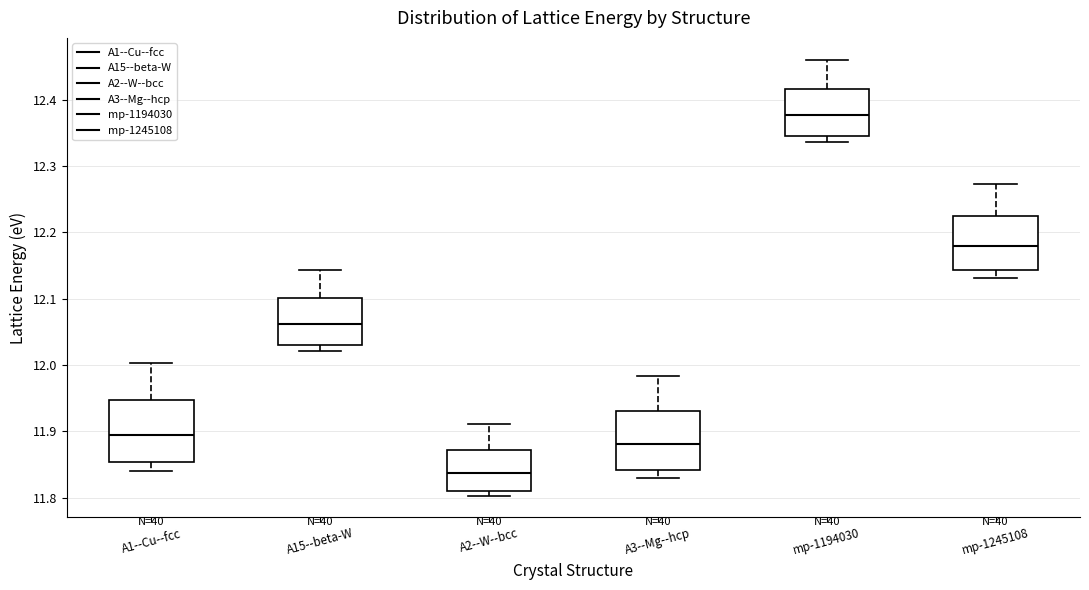

Where does the median line of the box for A1--Cu--fcc sit on the y-axis? The values are not printed on the chart, so give them approximately, as read against the axis.

11.90